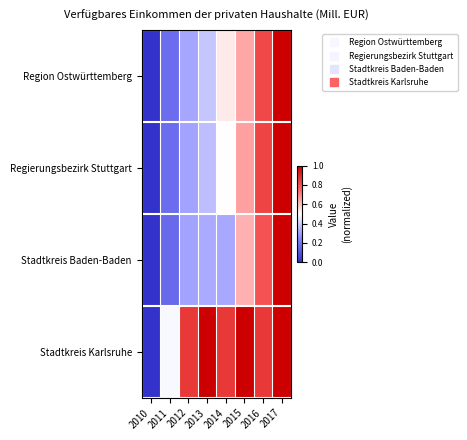

Between 2010 and 2017, which is larger?

2017